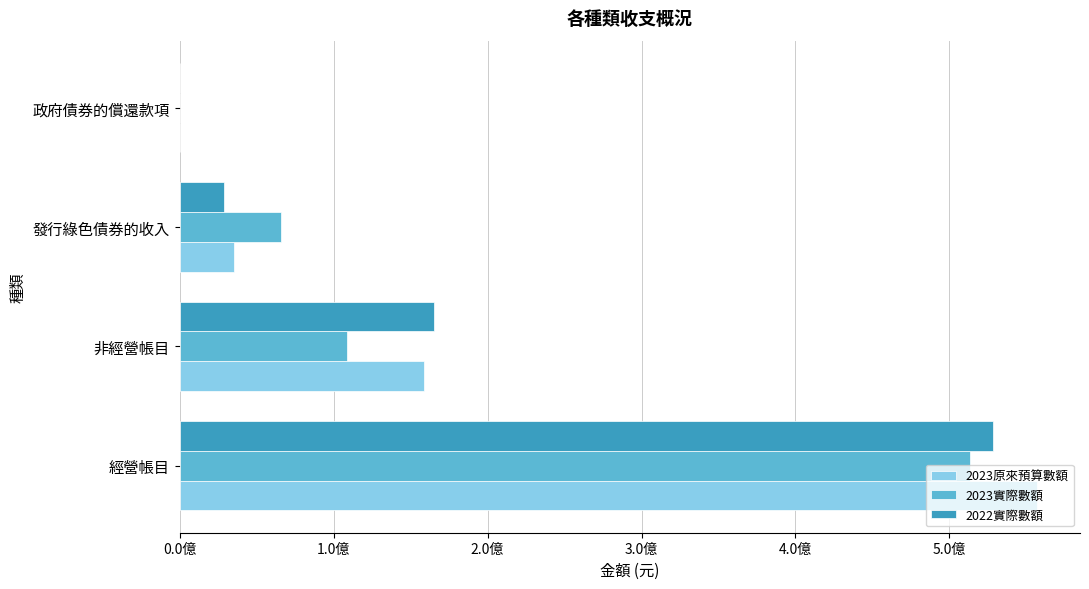

What is the difference between the maximum and second lowest values in the 2022實際數額 series?

499241380